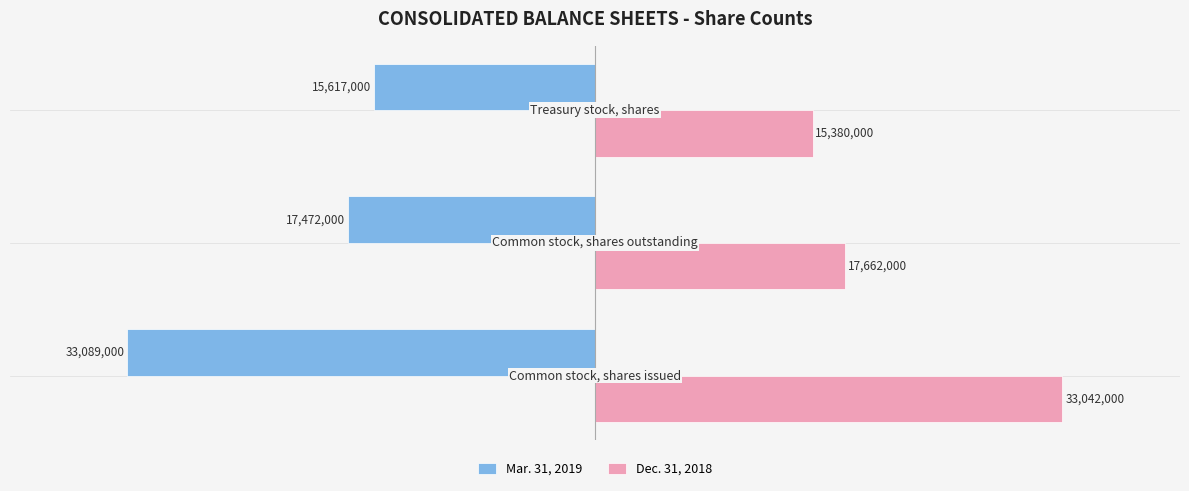

What are all the series names shown in the legend?

Mar. 31, 2019, Dec. 31, 2018